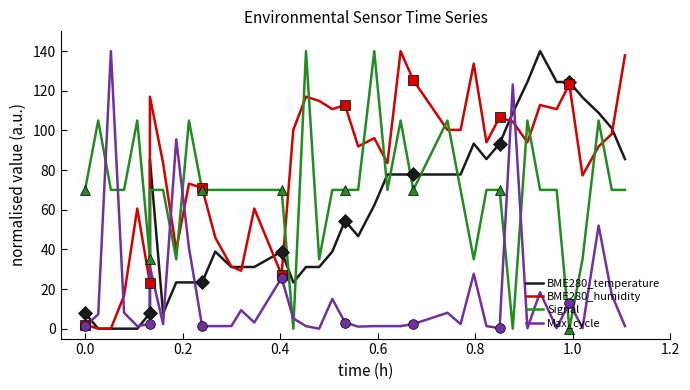

True or false: Signal and Max_cycle cross at least once.

True